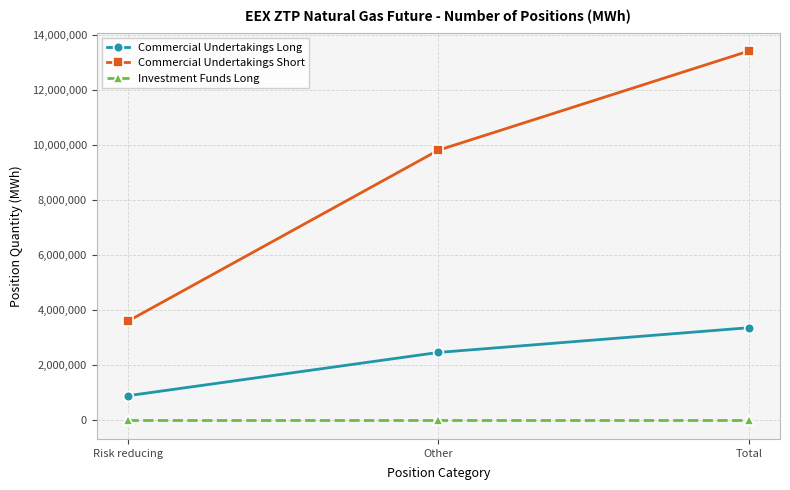

At which category does the chart reach its peak across all series?

Total